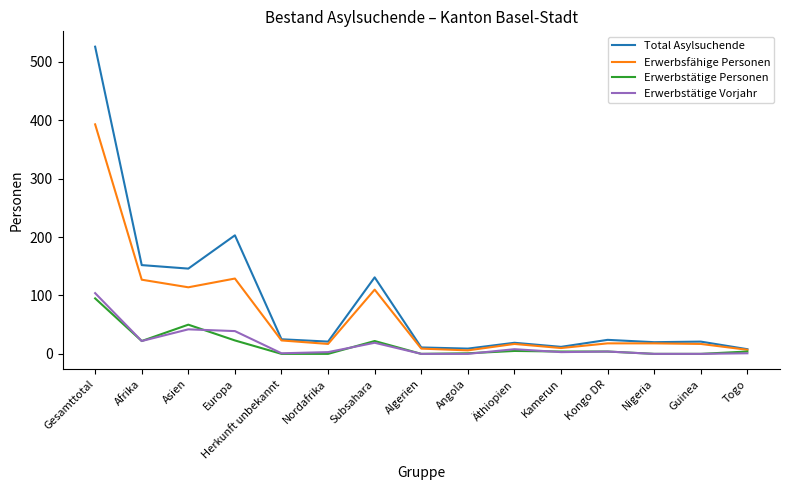

What is the lowest value of the Total Asylsuchende series?

8